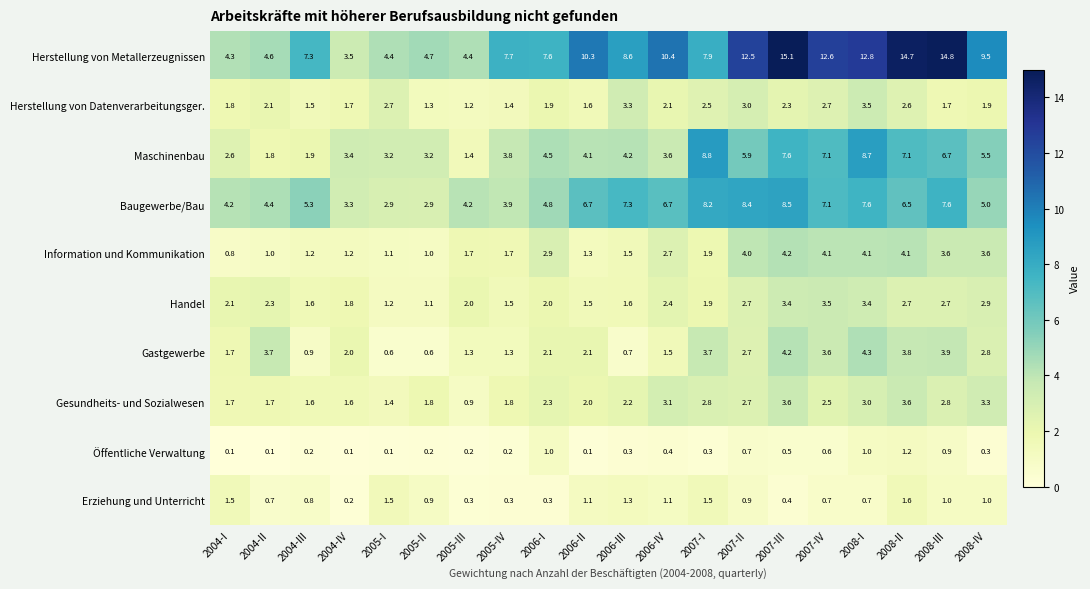

Between 2004-III and 2008-II, which series saw the biggest shift?

Herstellung von Metallerzeugnissen